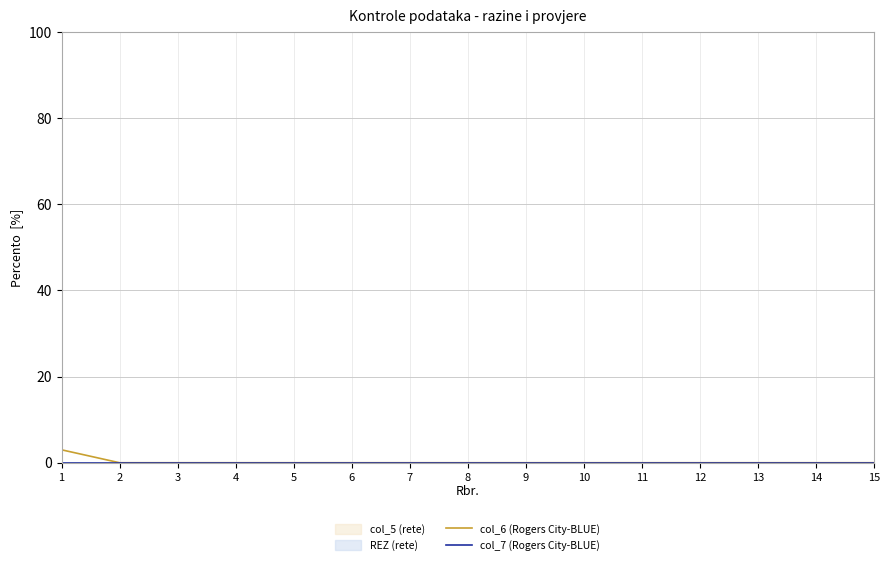

True or false: col_7 (Rogers City-BLUE) and col_6 (Rogers City-BLUE) cross at least once.

False